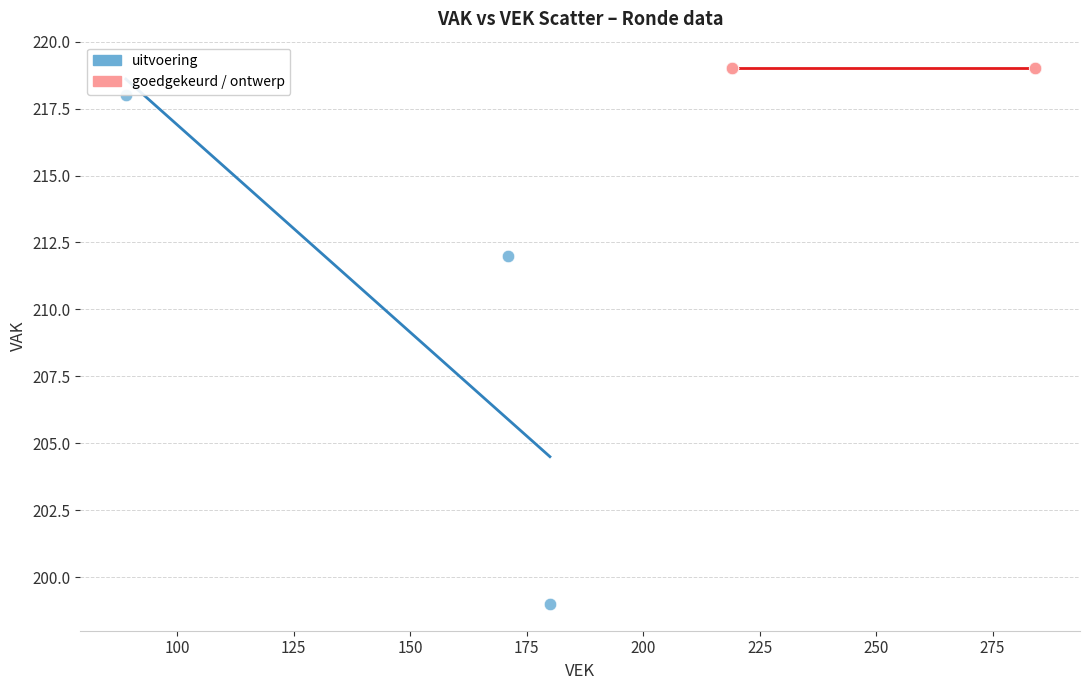

Which series reaches the minimum Y coordinate?

uitvoering